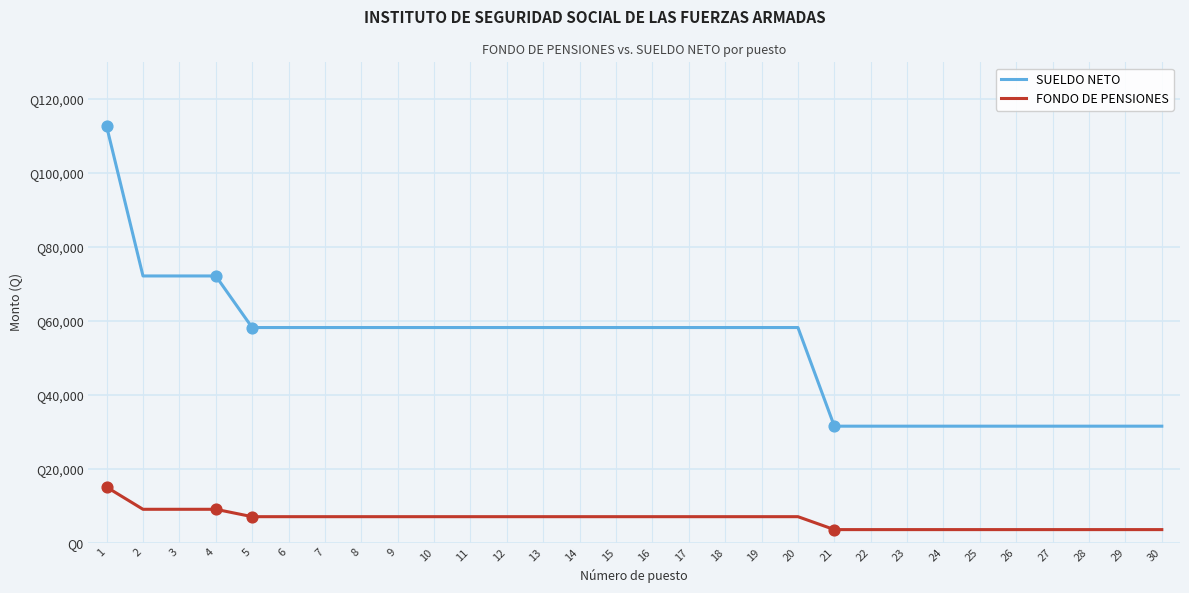

What are all the series names shown in the legend?

SUELDO NETO, FONDO DE PENSIONES